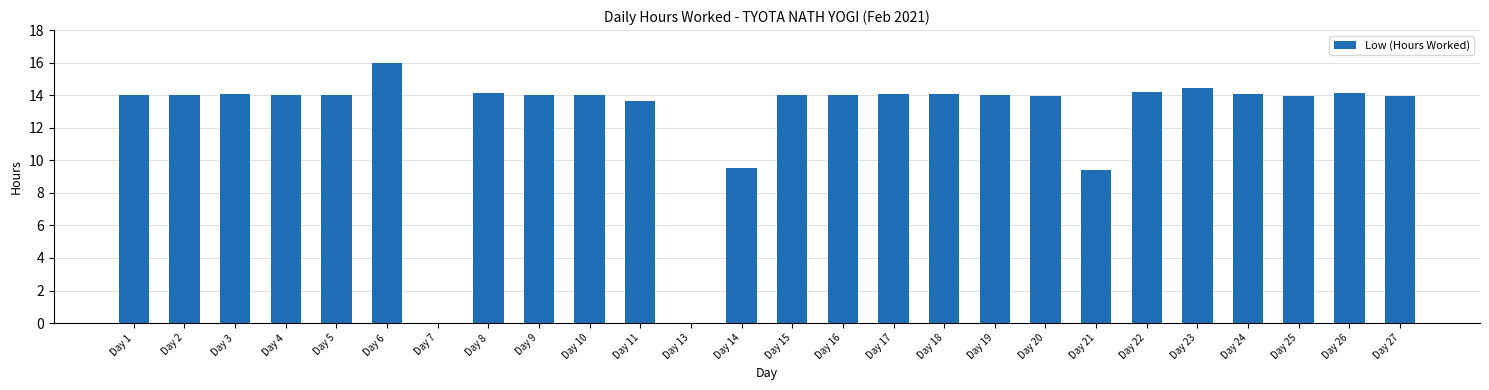

What is the sum of the values at Day 13 and Day 17?

14.1